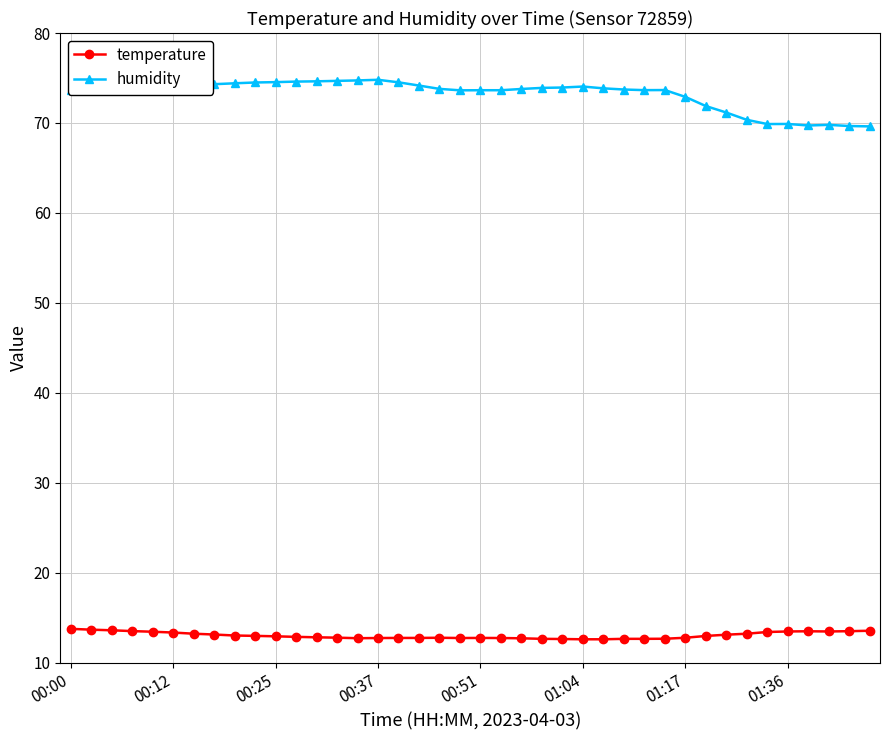

Which series has the largest total across all categories?

humidity